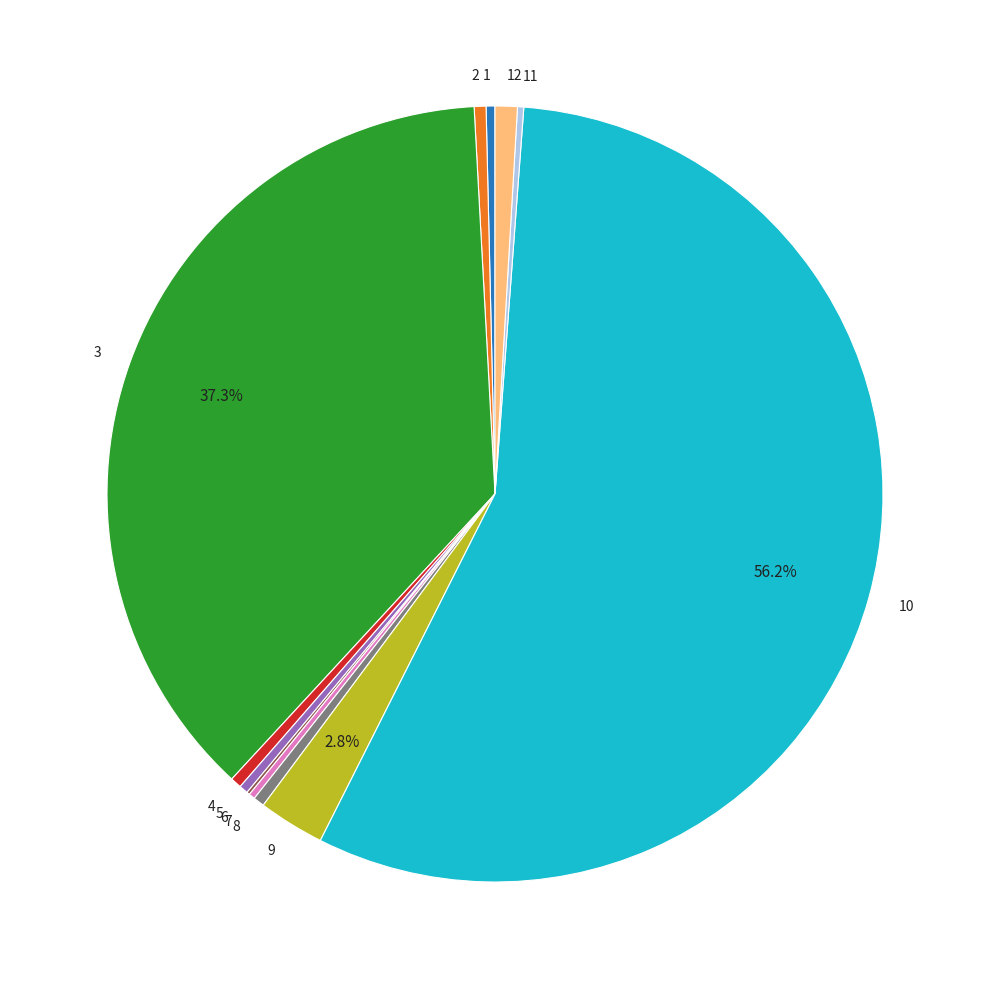

Which has a higher value, 10 or 4?

10